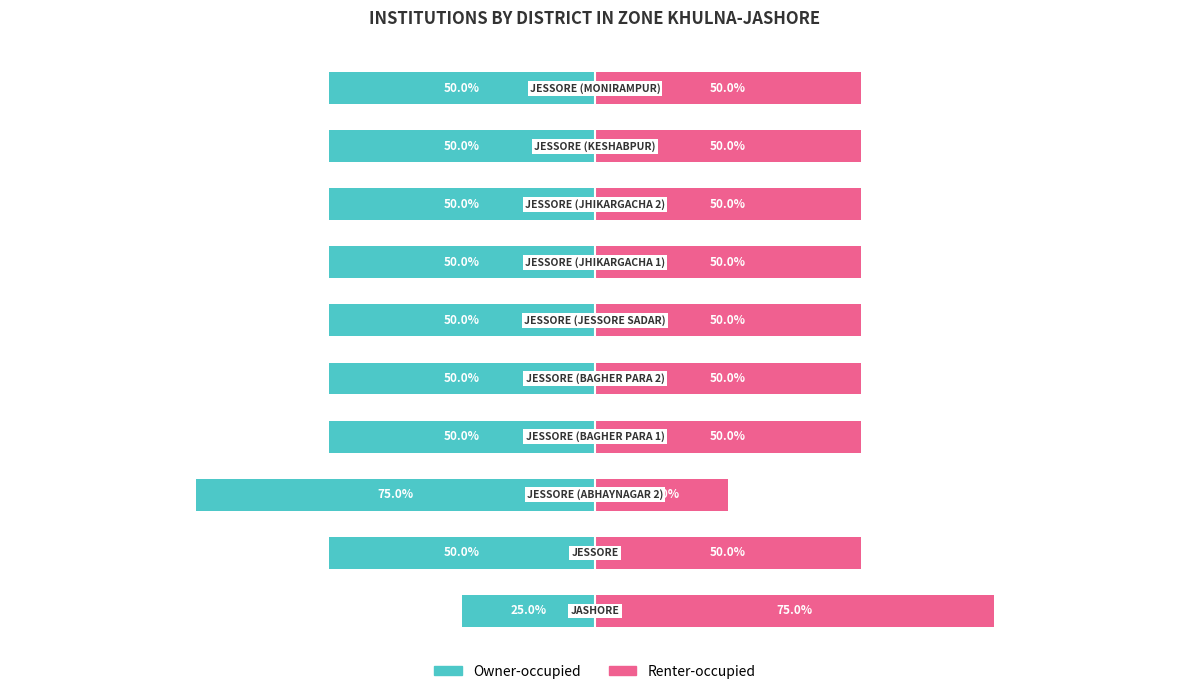

Which series has the largest total across all categories?

Renter-occupied